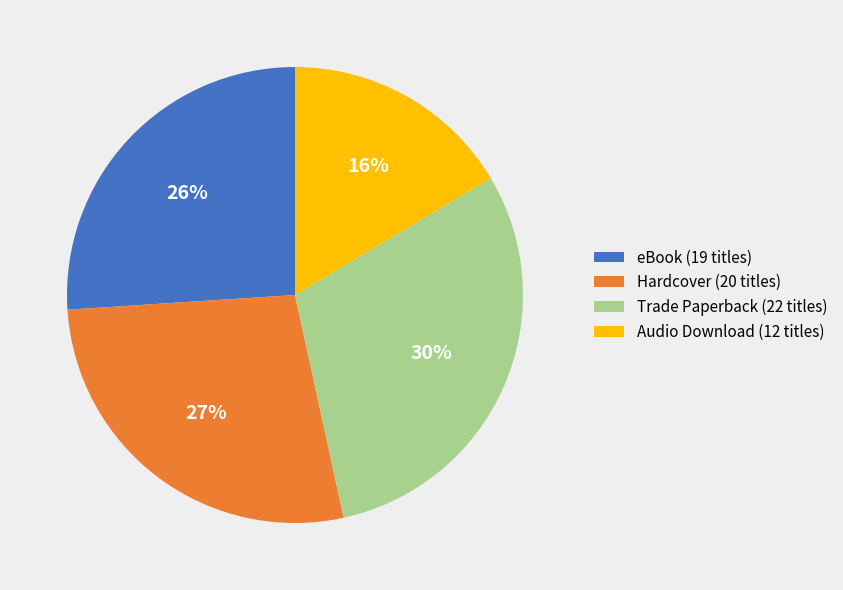

Count the number of slices in the pie.

4